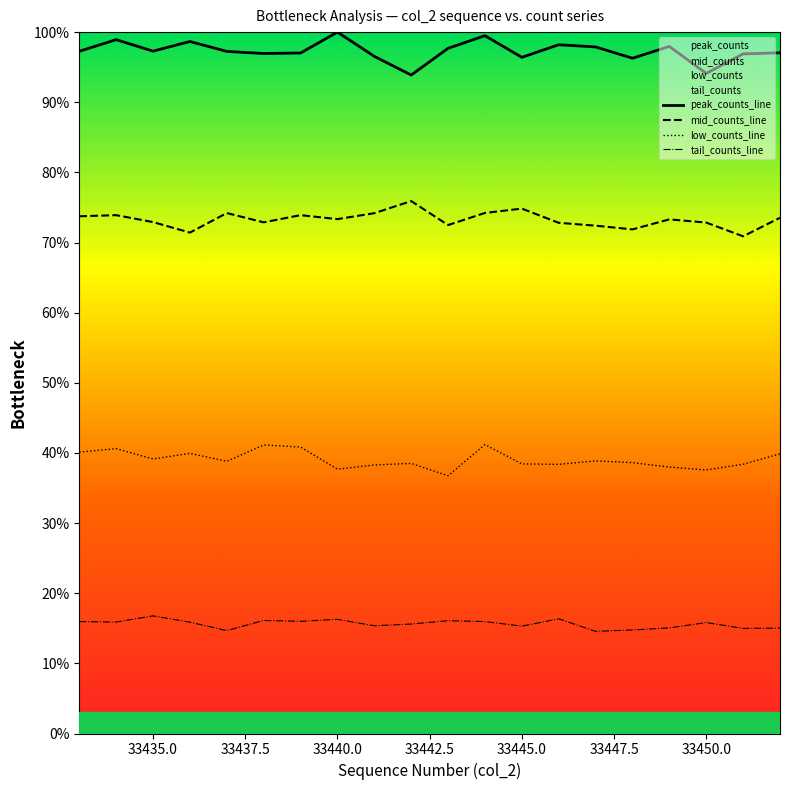

What is the difference between the highest and lowest values at 33435.0?

0.8